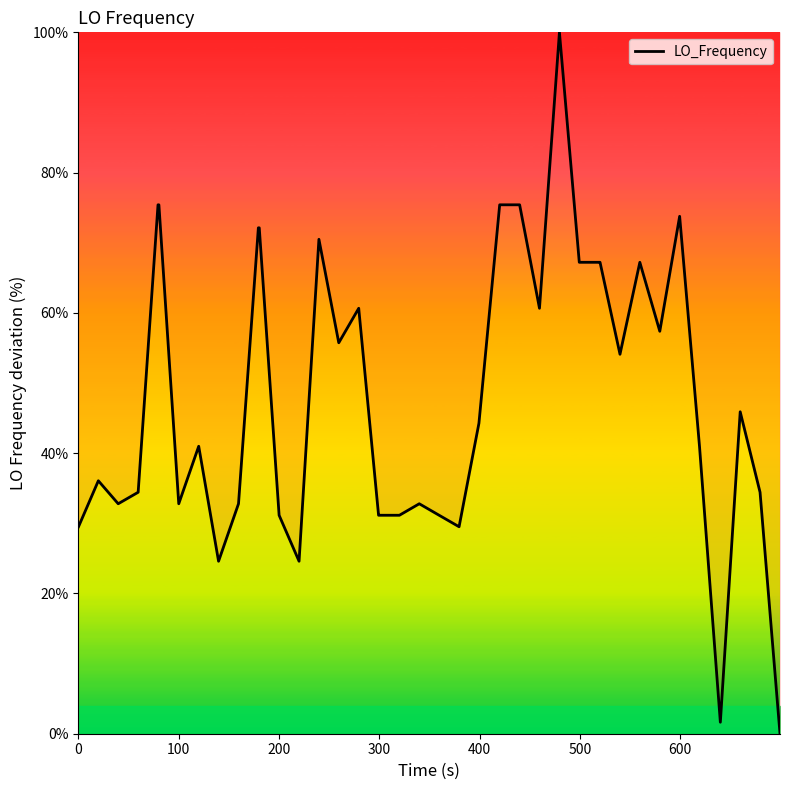

What is the maximum value shown in the chart?

100.0